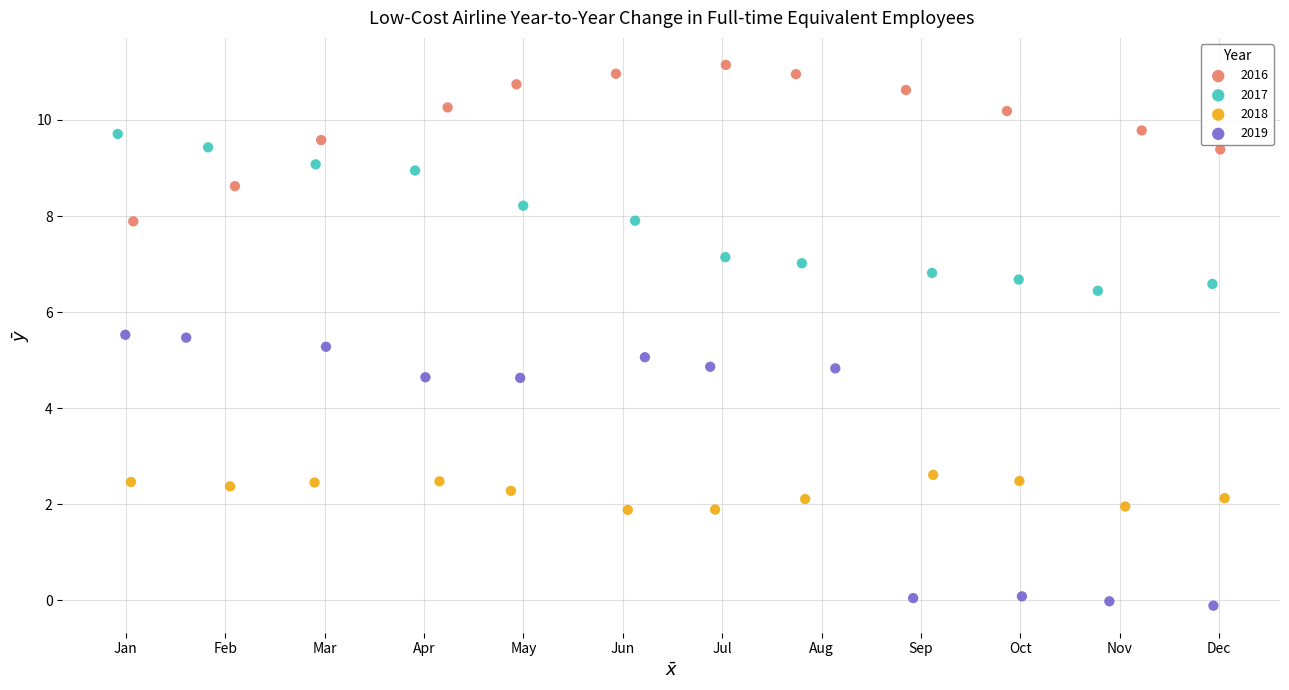

Which series reaches the maximum Y coordinate?

2016